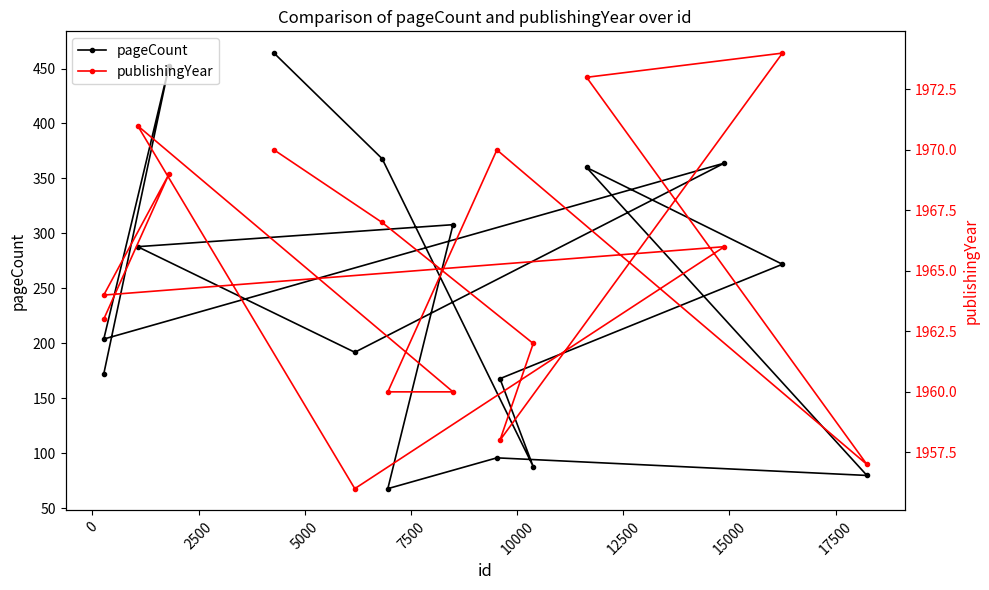

How many categories are shown in the chart?

16